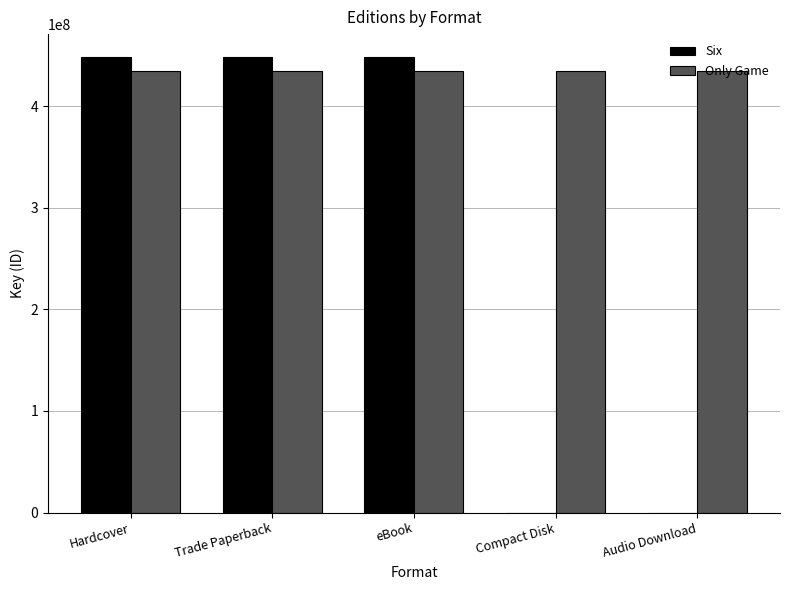

How many groups of bars are there?

5